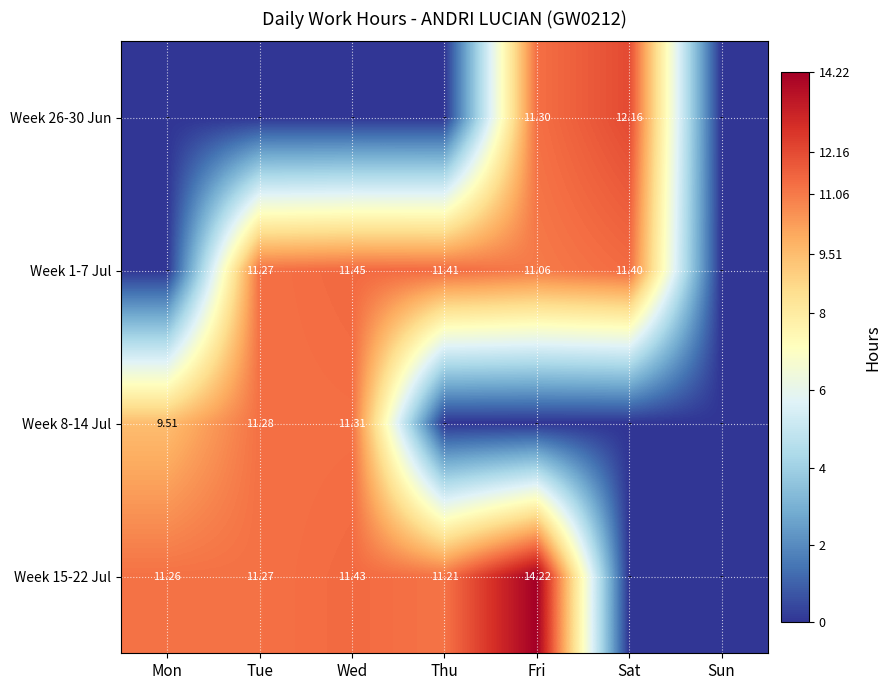

Which category has the highest value in the Week 26-30 Jun series?

Sat